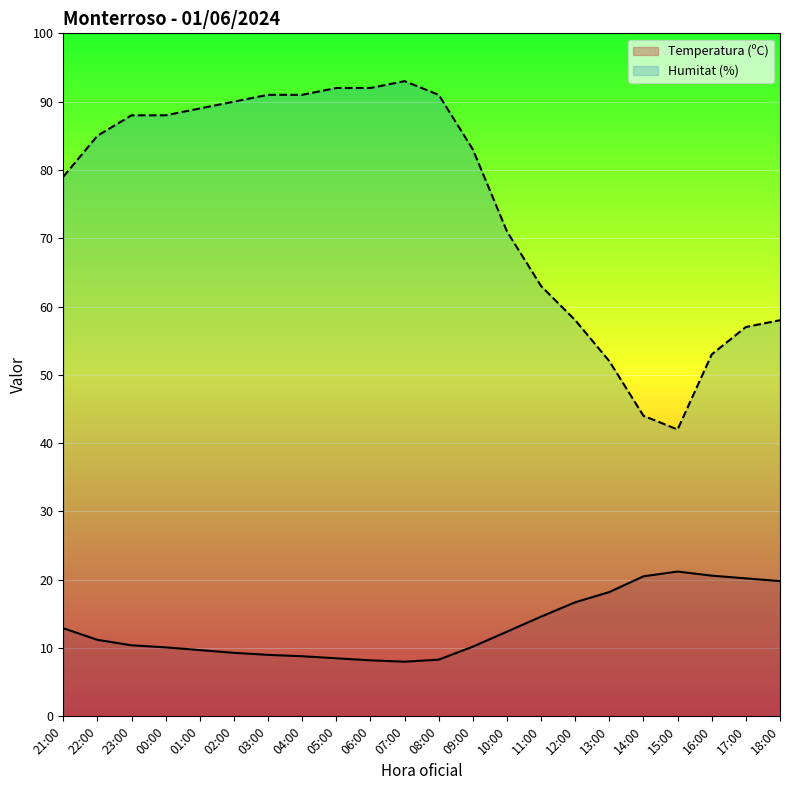

What is the difference between the highest and lowest values at 04:00?

82.2